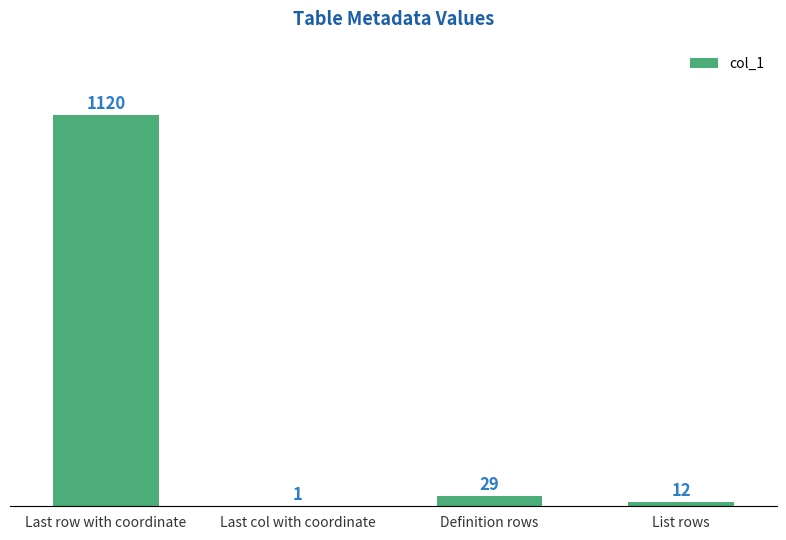

How many categories are shown in the chart?

4